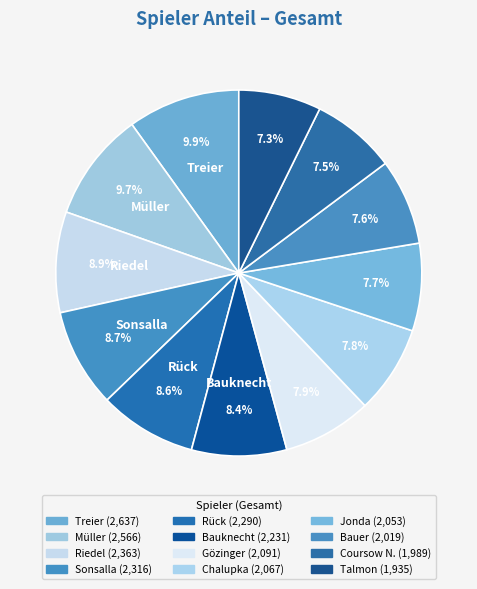

How many slices are in this pie chart?

12